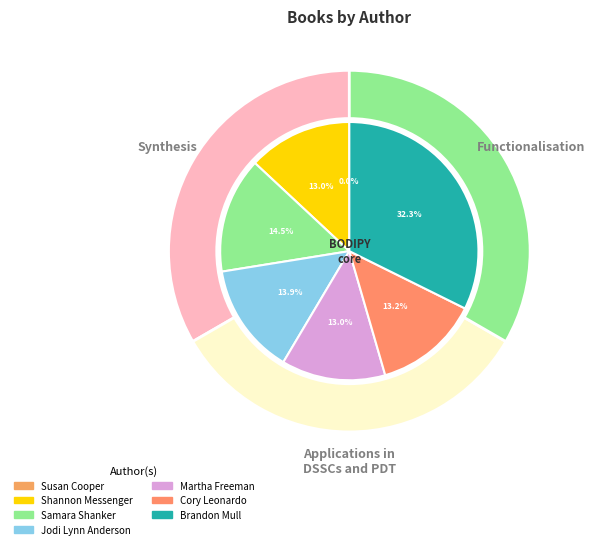

Which has a higher value, Susan Cooper or Cory Leonardo?

Cory Leonardo